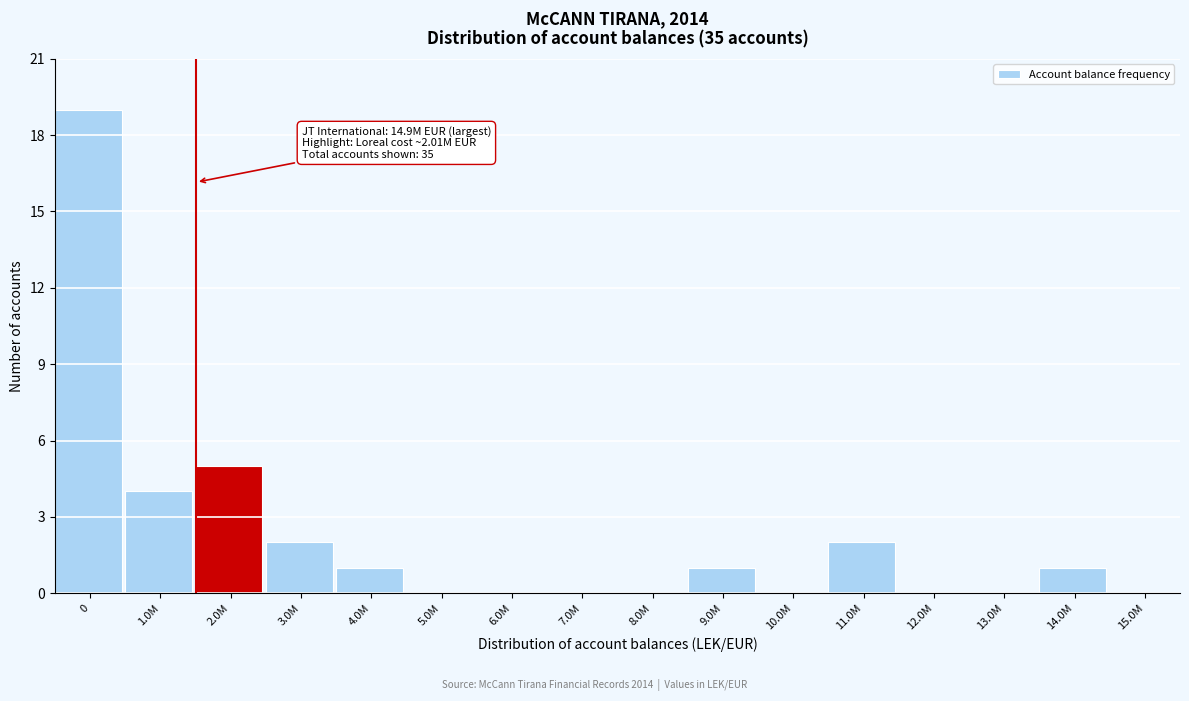

Which has a higher value, 4.0M or 8.0M?

4.0M